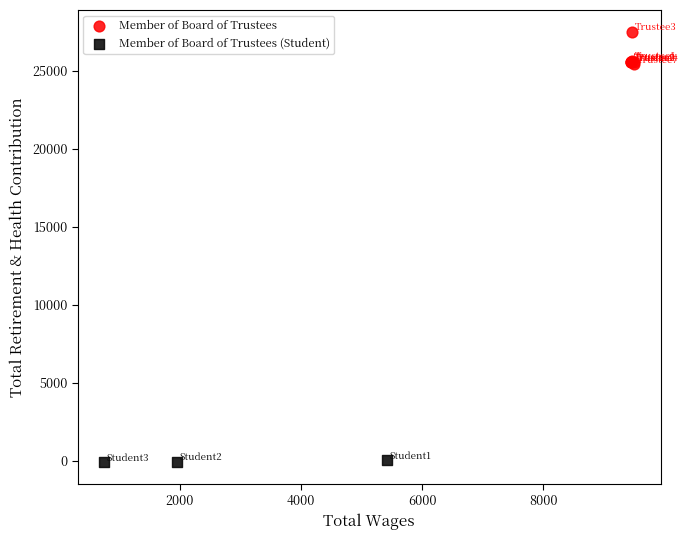

Which series contains the highest Y value?

Member of Board of Trustees